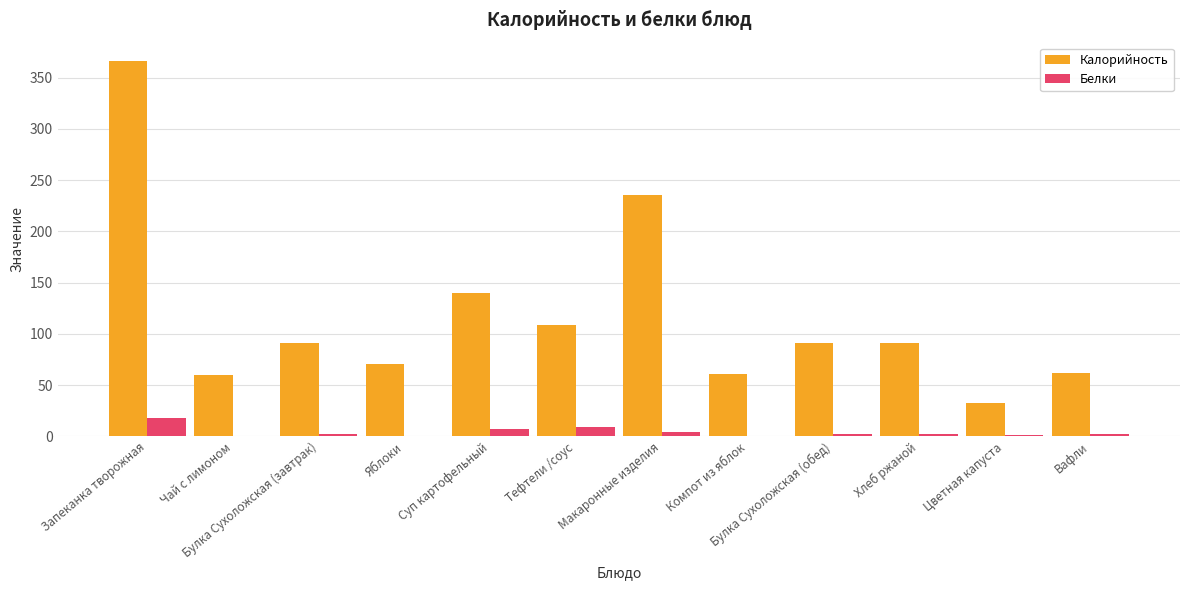

The value of Белки at Вафли is 2. True or false?

True